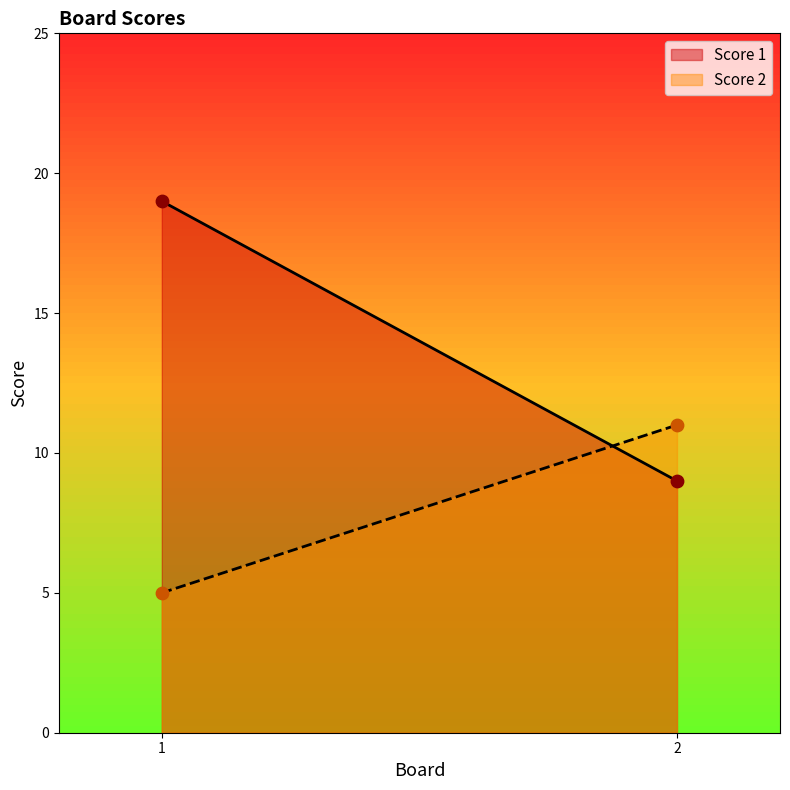

Which series has the largest Y range (max minus min)?

Score 1